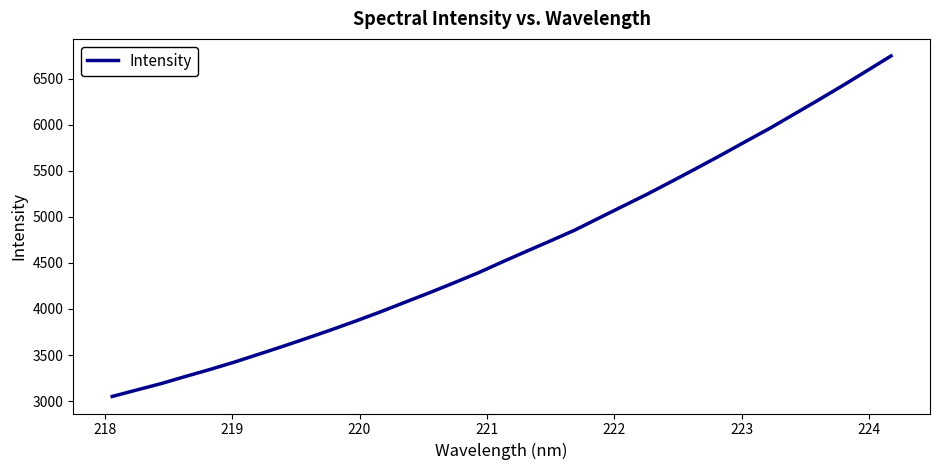

What is the maximum value shown in the chart?

6746.4